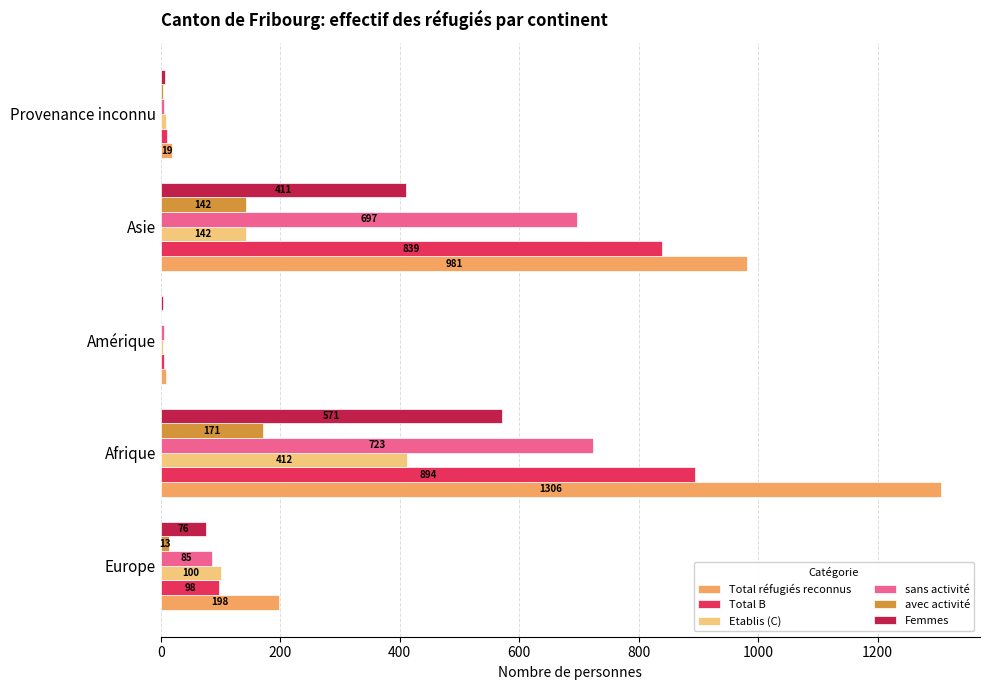

What is the sum of the Total réfugiés reconnus values at Provenance inconnu and Asie?

1000